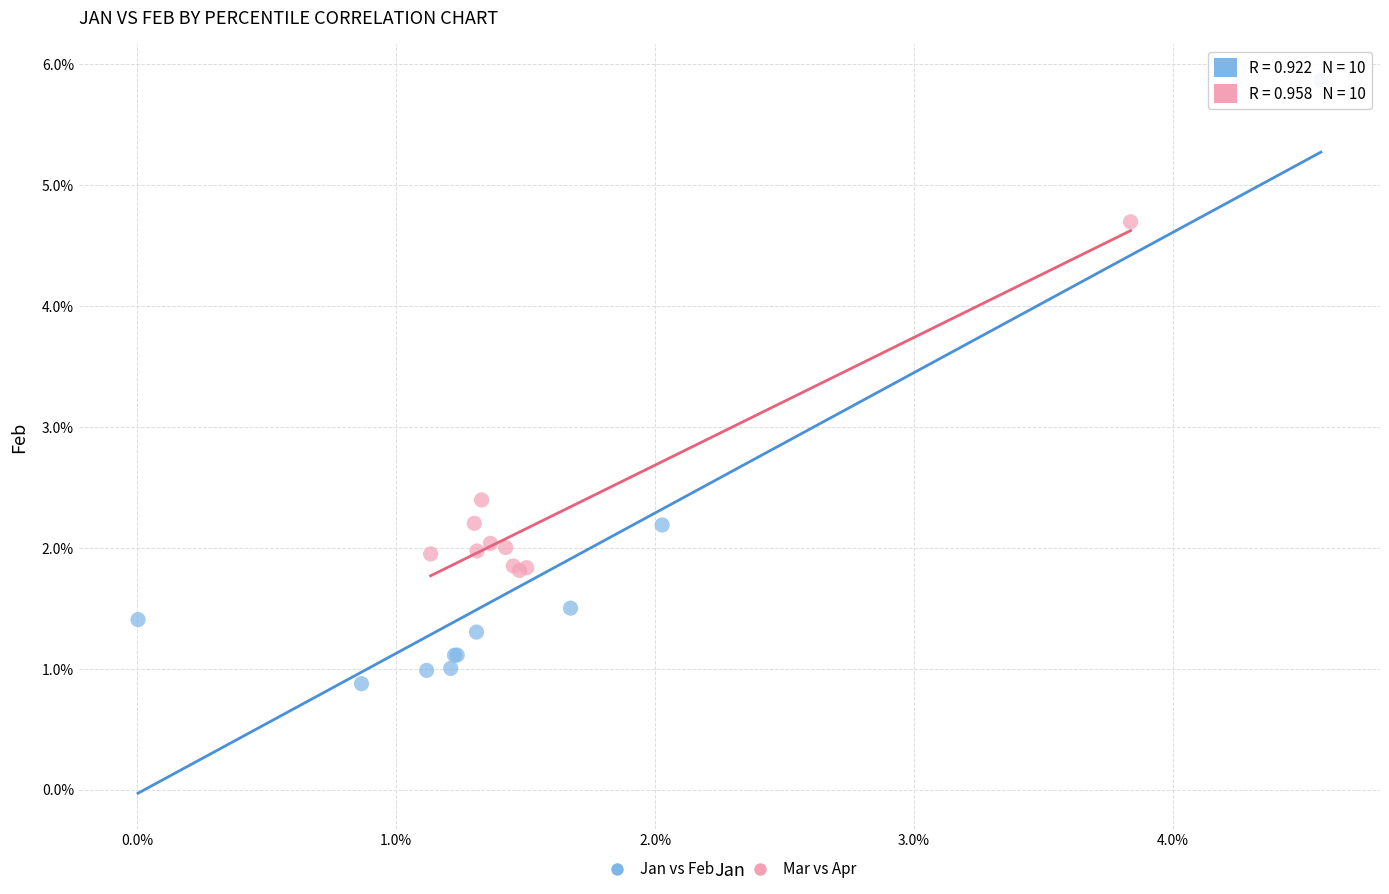

Which series contains the highest Y value?

Jan vs Feb